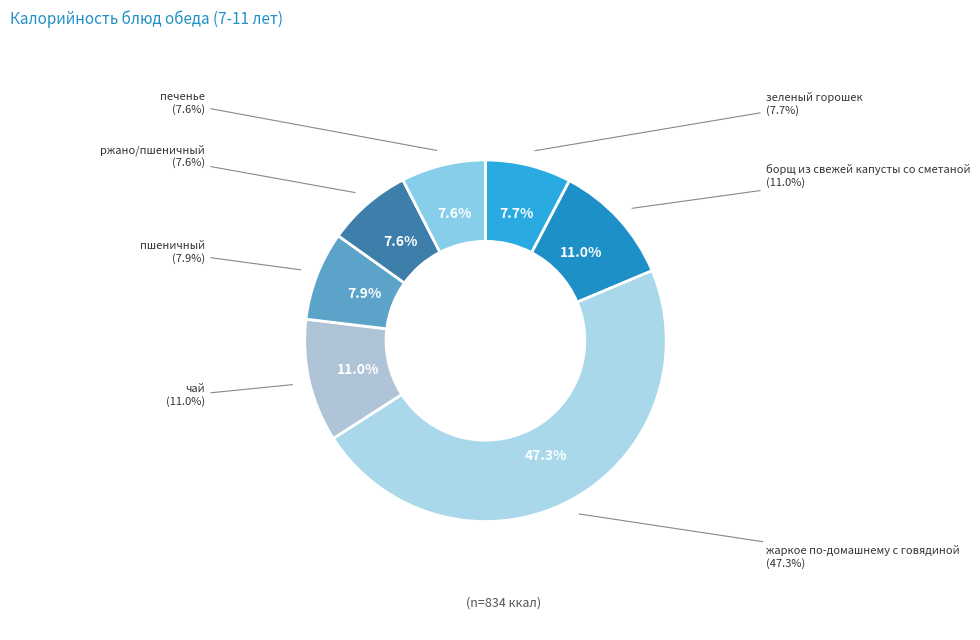

Which category has the biggest portion of the pie?

жаркое по-домашнему с говядиной